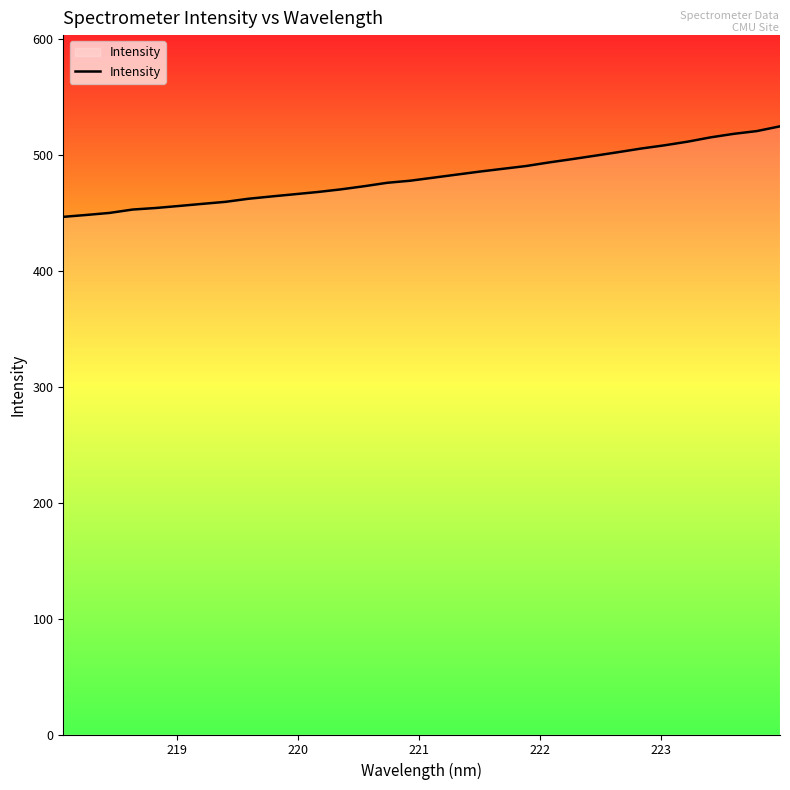

What is the difference between the maximum and minimum values?

78.0